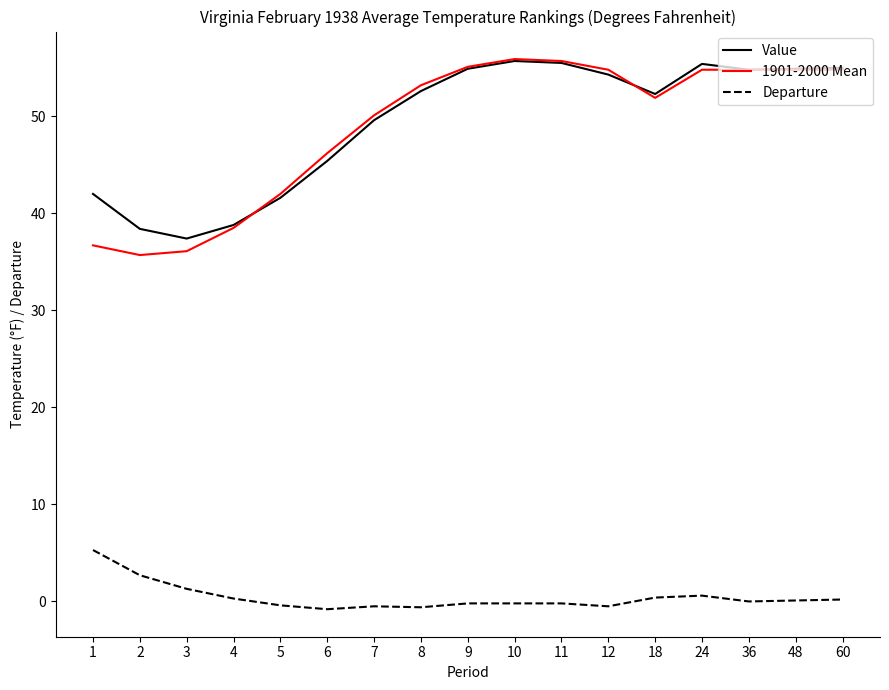

True or false: Value and Departure cross at least once.

False